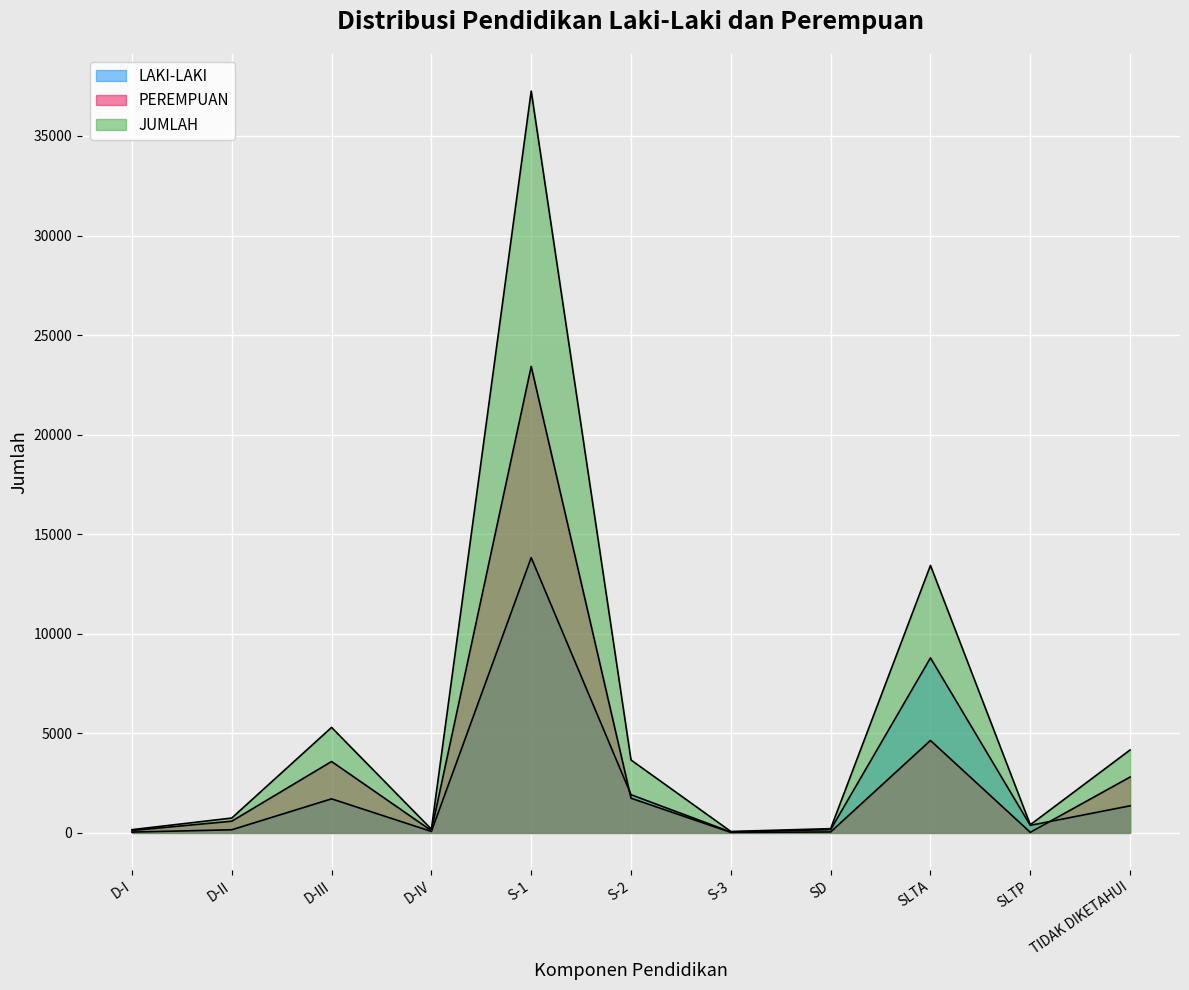

True or false: PEREMPUAN and JUMLAH intersect in this chart.

False